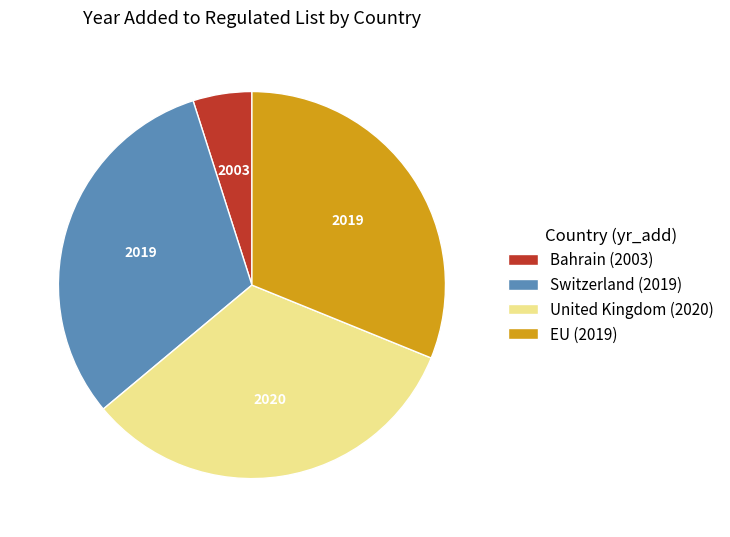

Is the sum of Switzerland (2019) and EU (2019) greater than half?

Yes